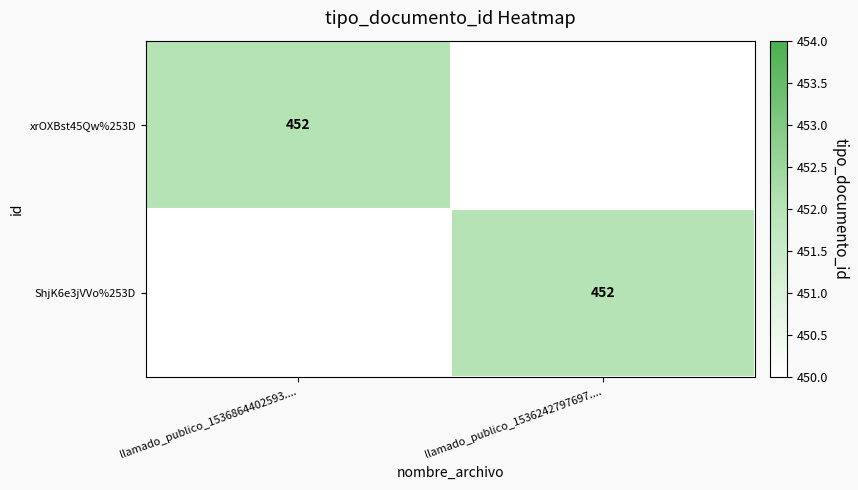

The xrOXBst45Qw%253D series shows 650 at llamado_publico_1536864402593..... True or false?

False